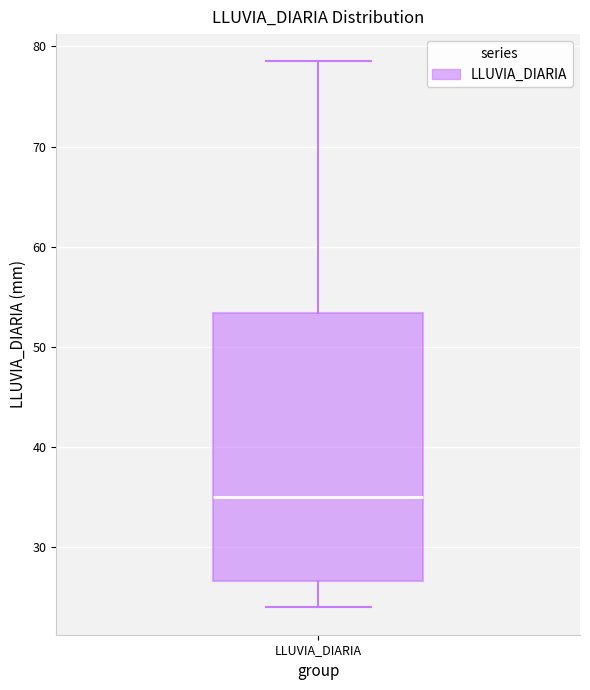

Transcribe this box plot: give where the median line is, the range the box spans, and where the two whiskers end, as read against the y-axis. The values are not printed on the chart, so give them approximately, as read against the axis.

median 35, box 27 to 53, whiskers 24 to 79